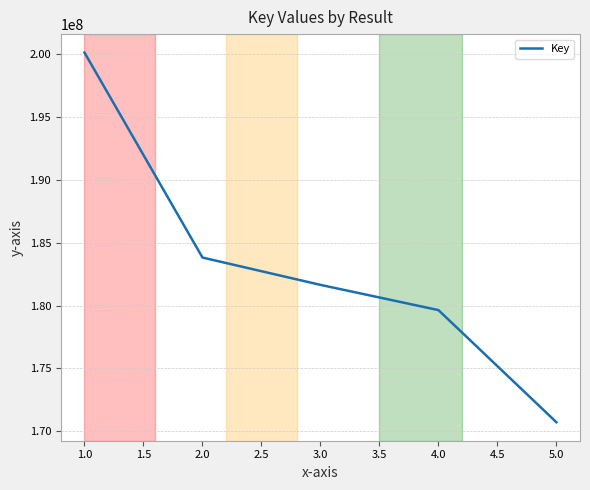

The chart shows a value of 81089129 at 2.0. True or false?

False